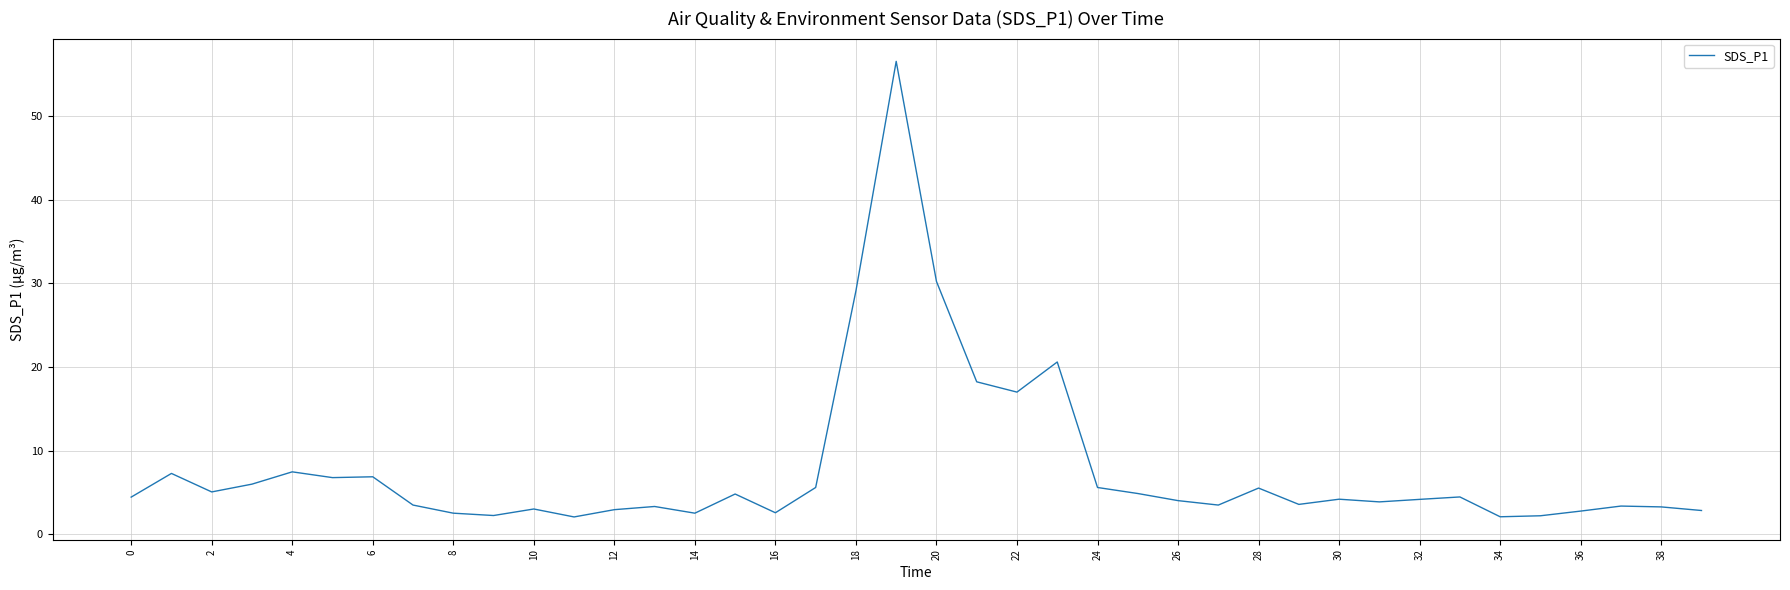

Does the chart have visible grid lines?

Yes